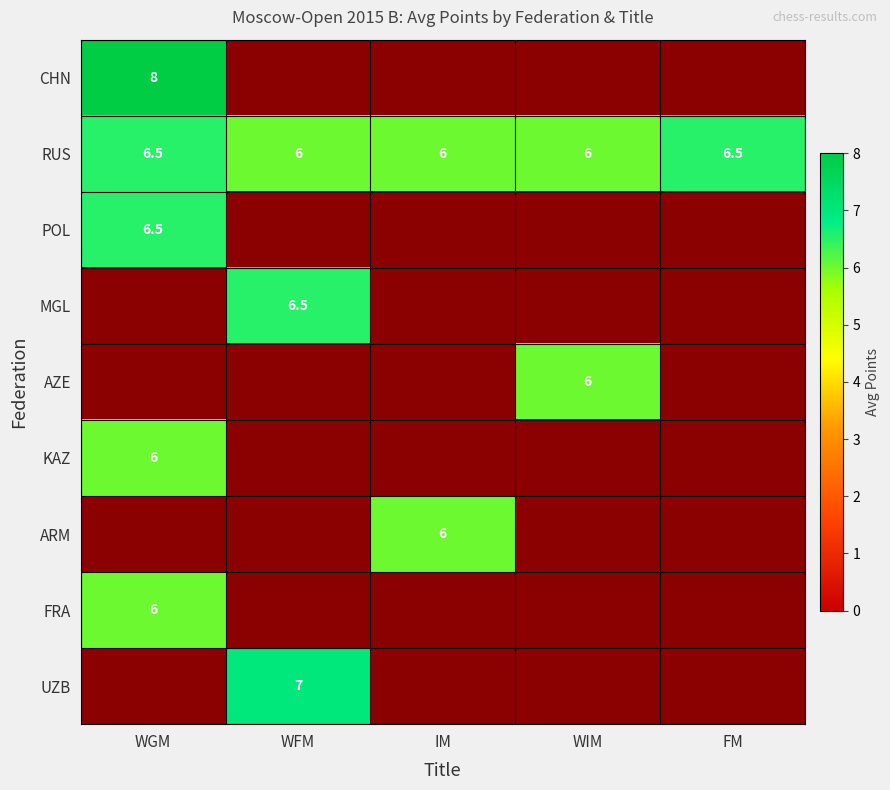

Between FM and WGM, which is larger?

WGM